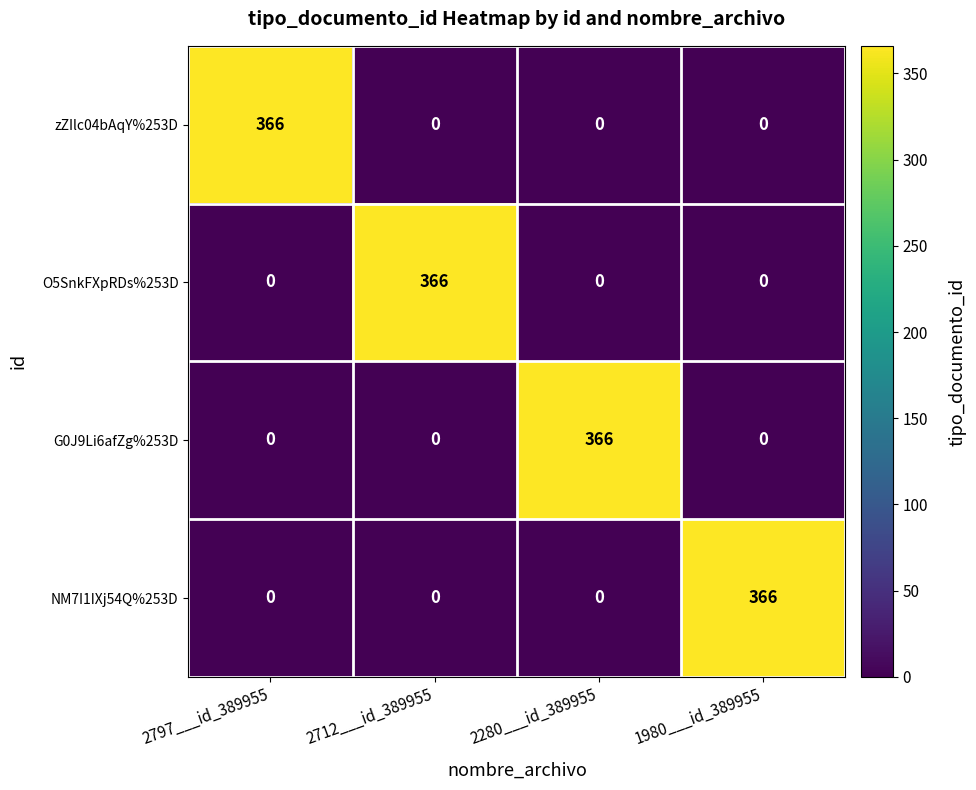

How many series are shown in this chart?

4